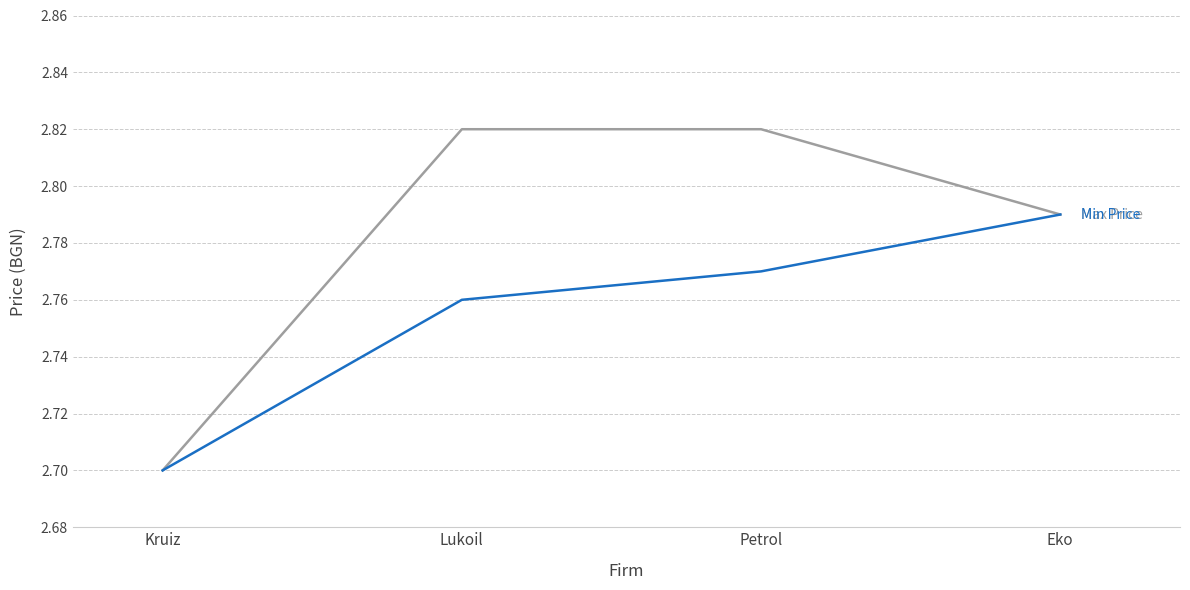

What position from the left is Kruiz?

1